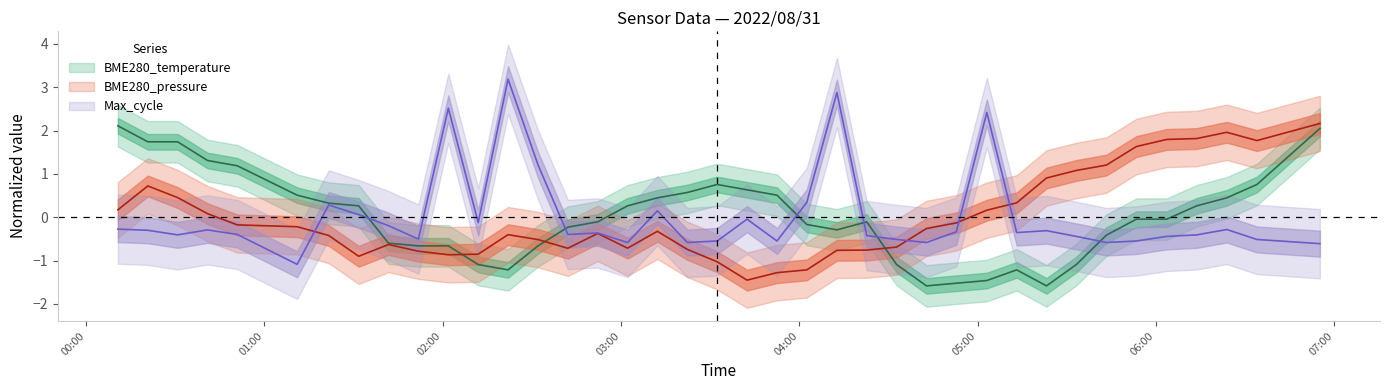

How many lines are shown in the chart?

3